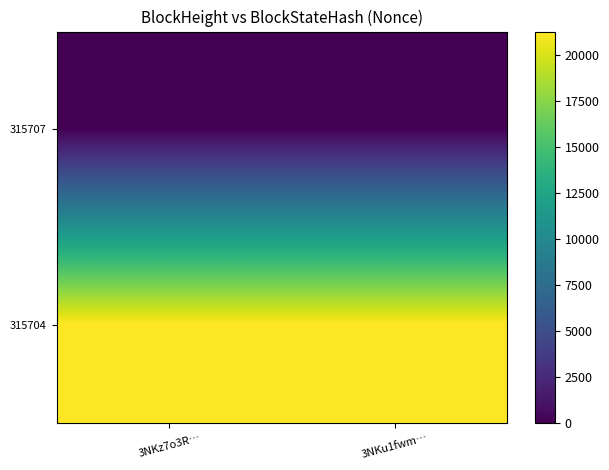

At how many categories does at least one series exceed 4287?

2